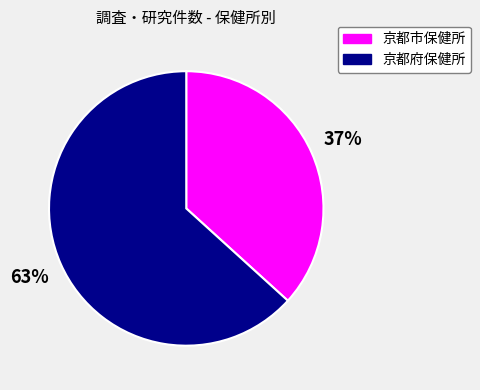

Approximately how many times larger is the value at 京都市保健所 compared to 京都府保健所?

0.6